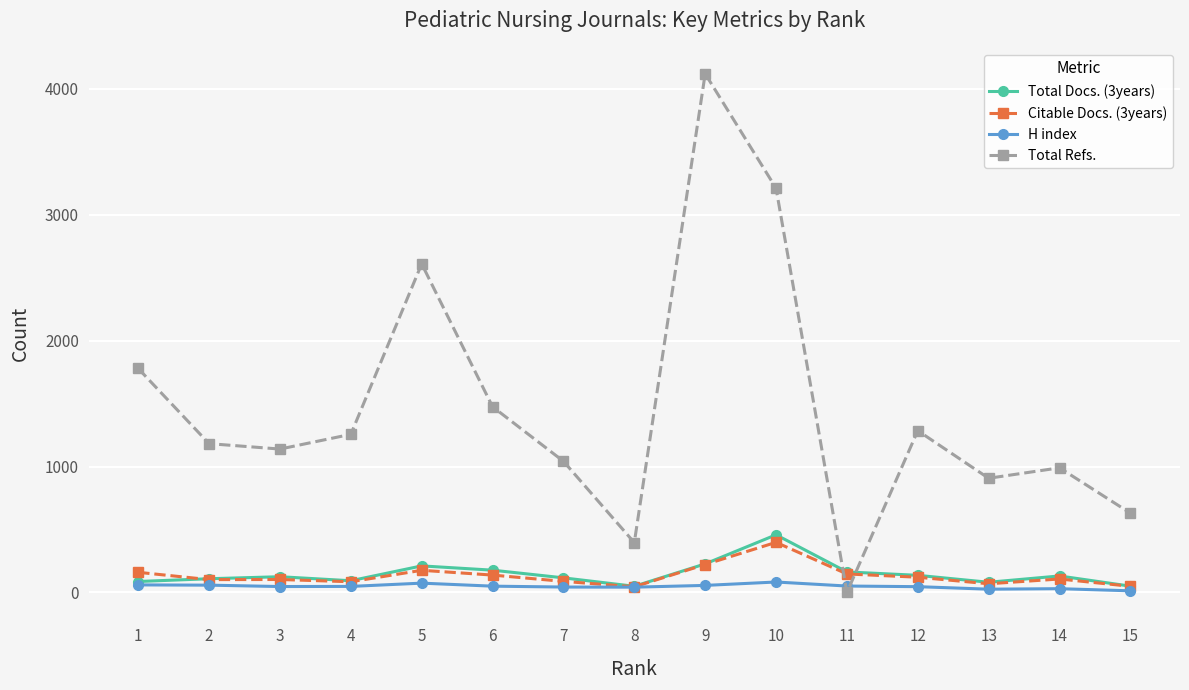

What is the spread (max minus min) of values at 15?

617